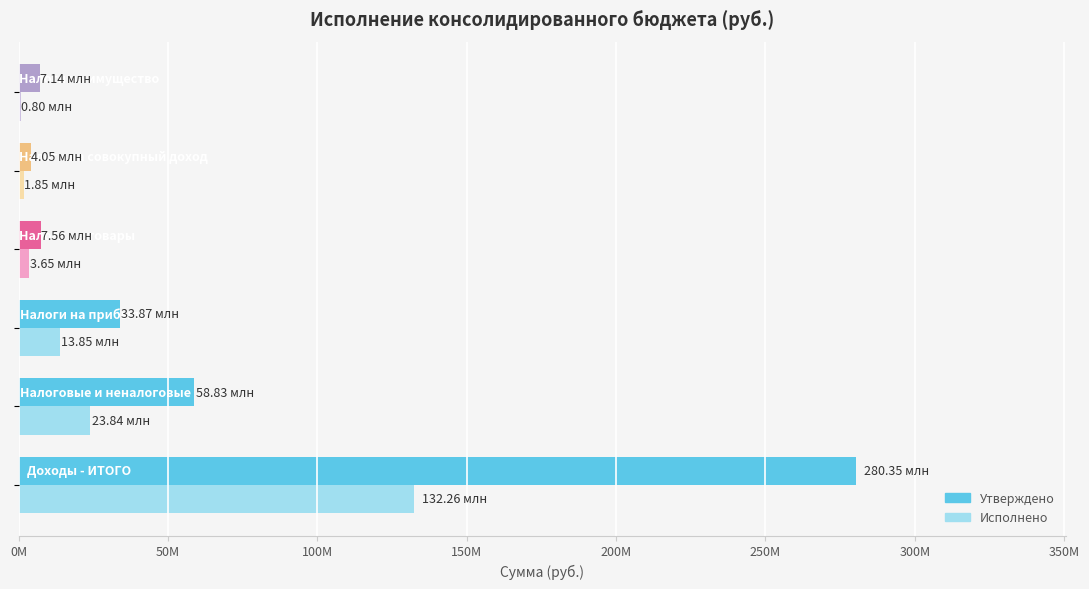

What are all the series names shown in the legend?

Утверждено, Исполнено